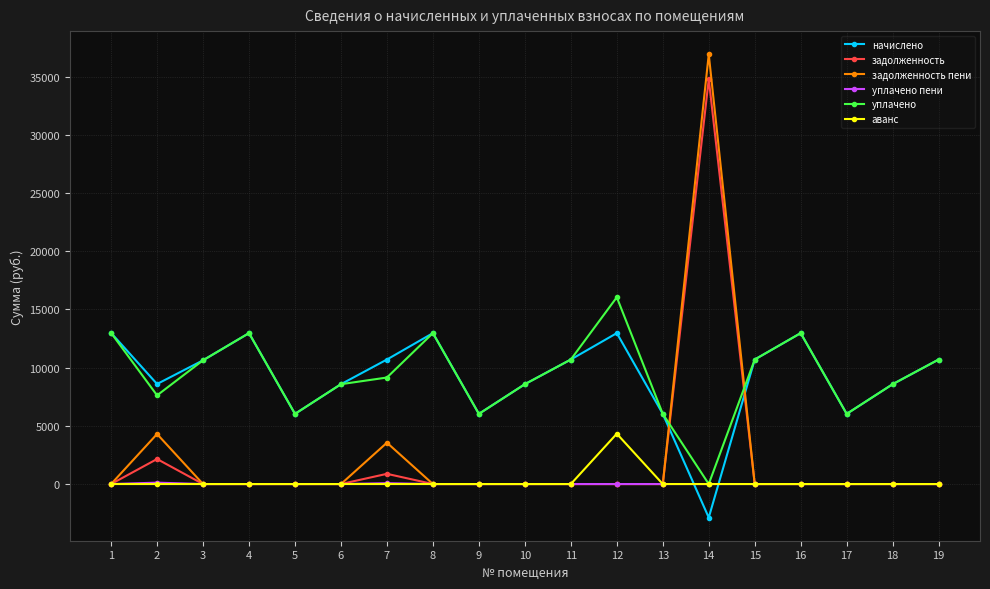

Is it true that начислено equals 22476.2 at 16?

False